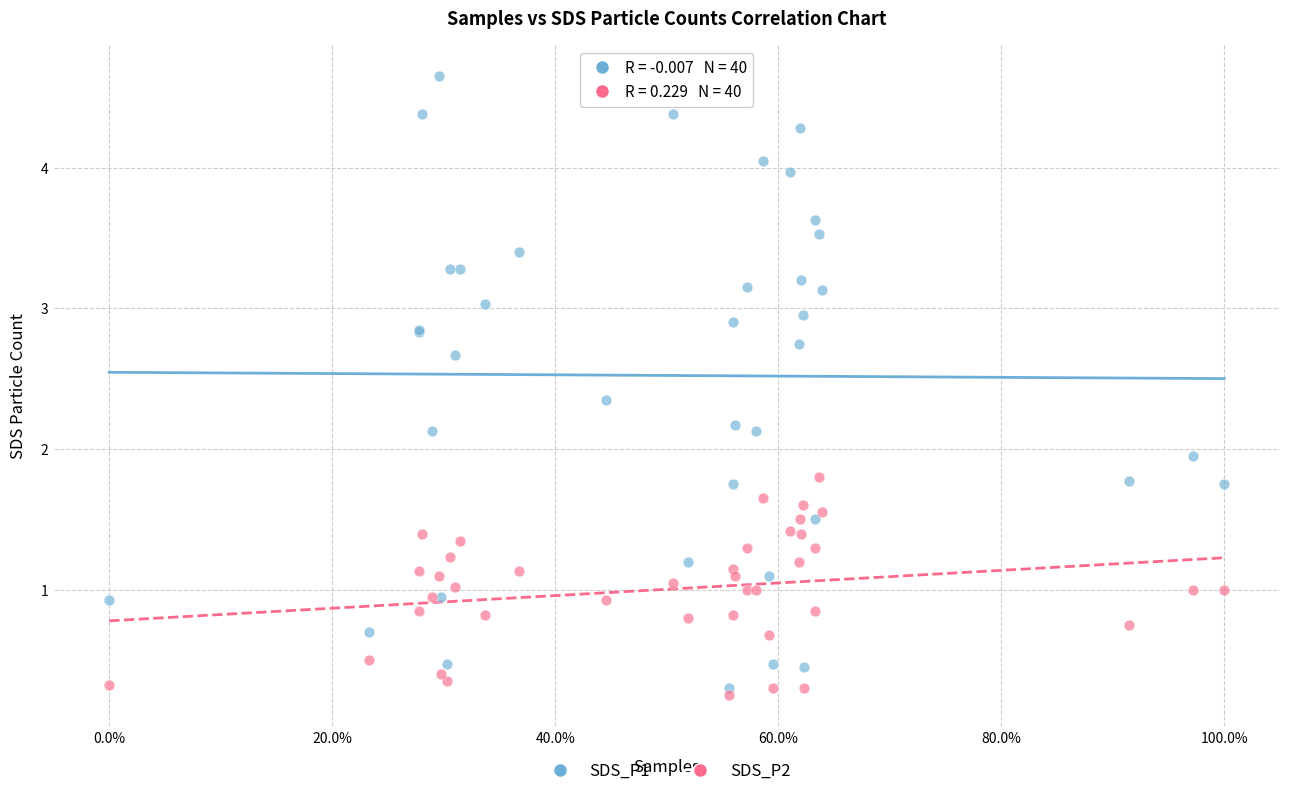

Which series reaches the minimum Y coordinate?

SDS_P2